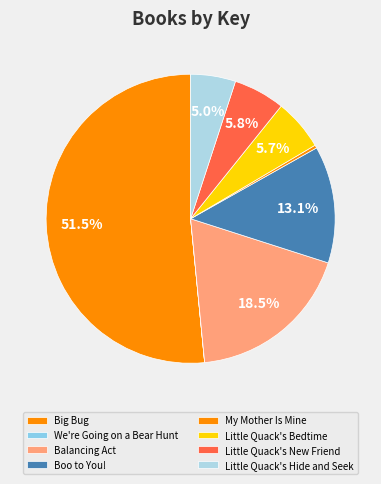

To the nearest percent, what is the difference between the Big Bug and We're Going on a Bear Hunt slice percentages?

52%